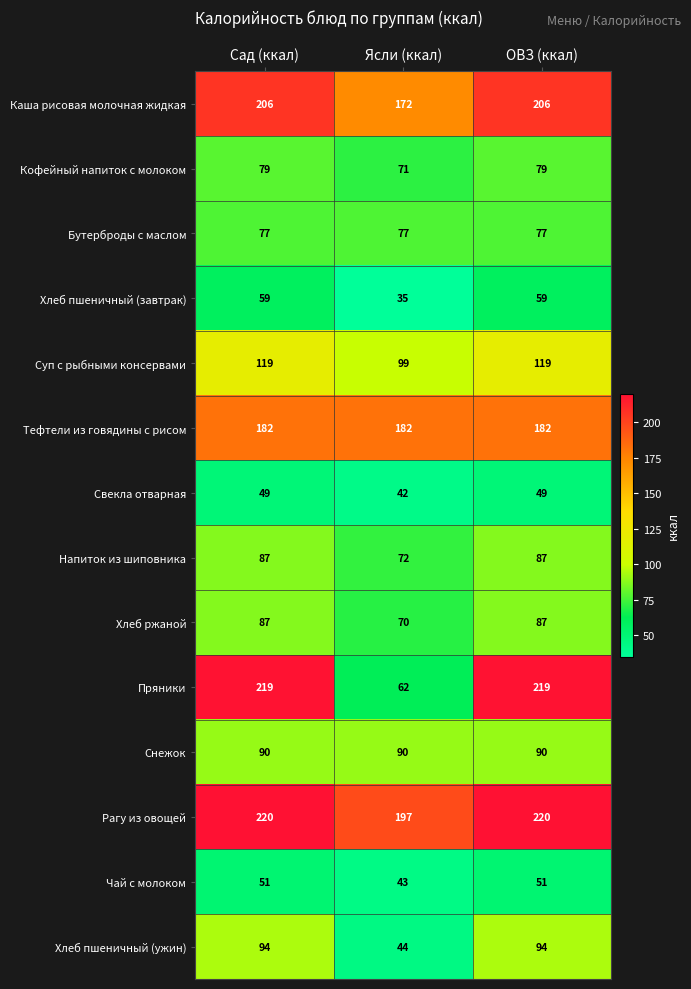

Which category has the lowest value across all series?

Ясли (ккал)